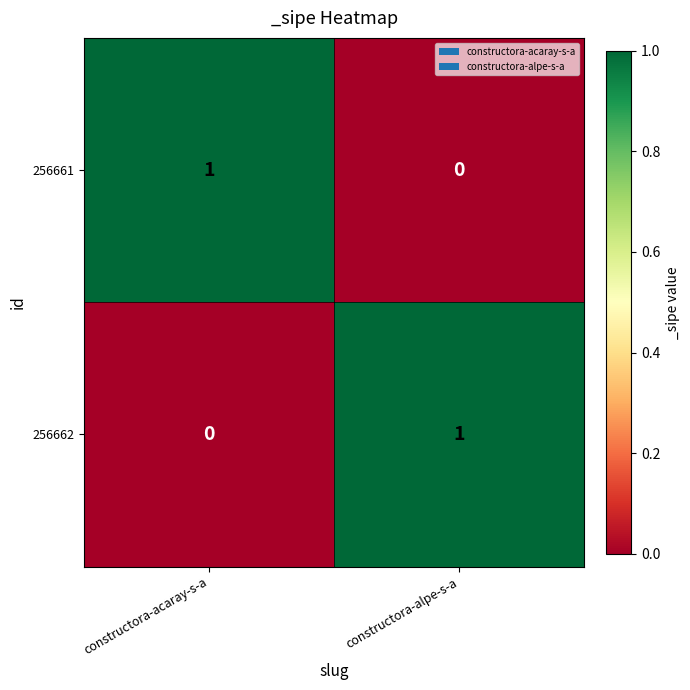

The value of 256661 at constructora-acaray-s-a is 1. True or false?

True